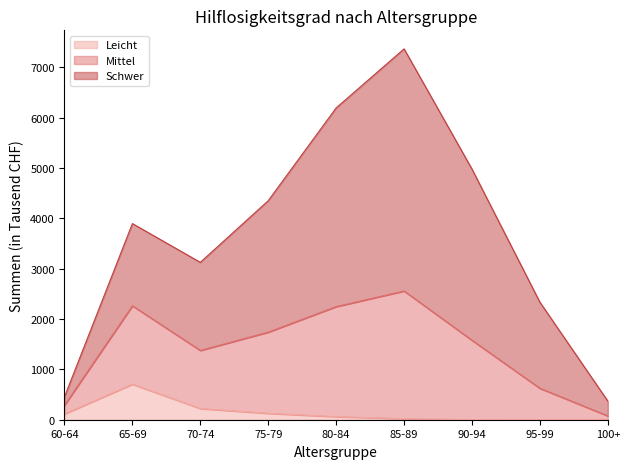

List the labels in order of Leicht value, largest first.

65-69, 70-74, 75-79, 60-64, 80-84, 85-89, 90-94, 95-99, 100+